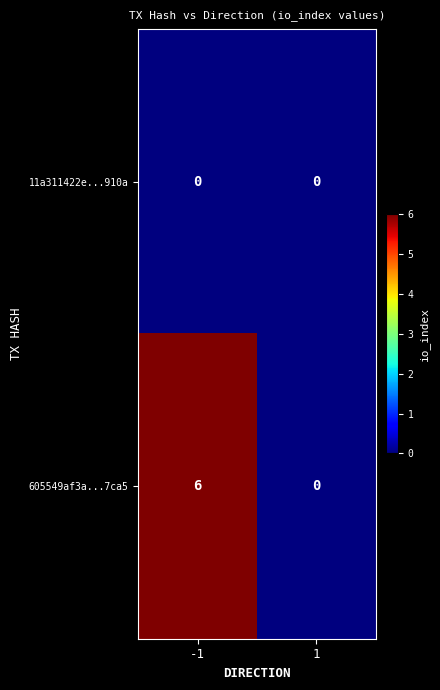

At -1, list the series in order from smallest to largest.

11a311422e...910a, 605549af3a...7ca5